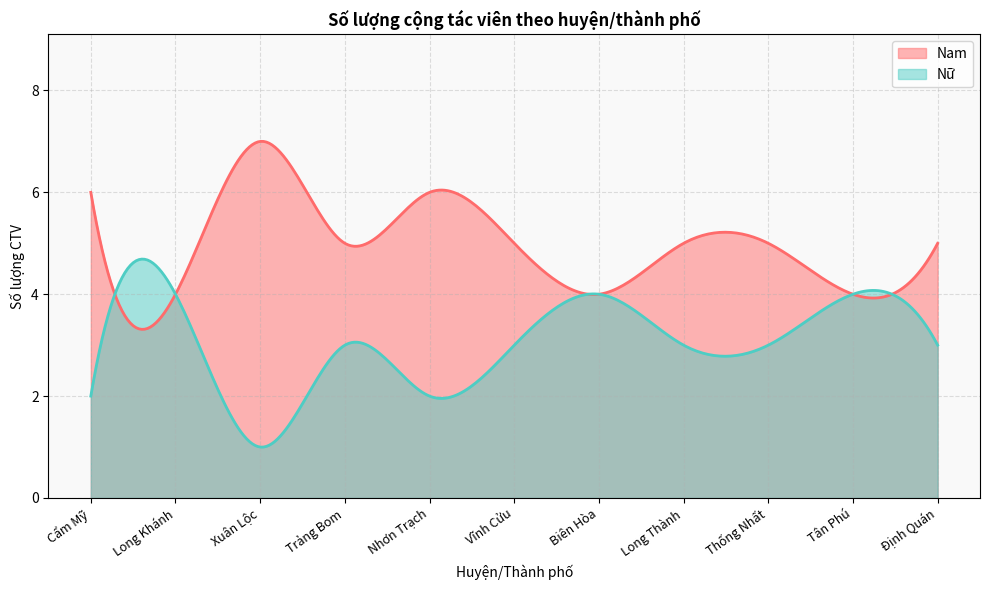

What is the total value across all series at Thống Nhất?

8